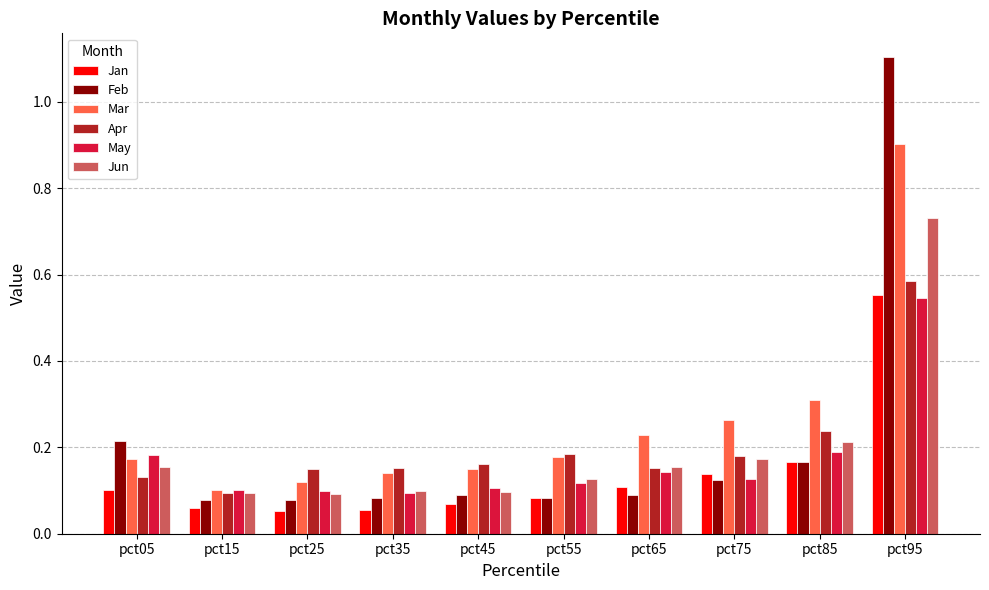

What are all the series names shown in the legend?

Jan, Feb, Mar, Apr, May, Jun